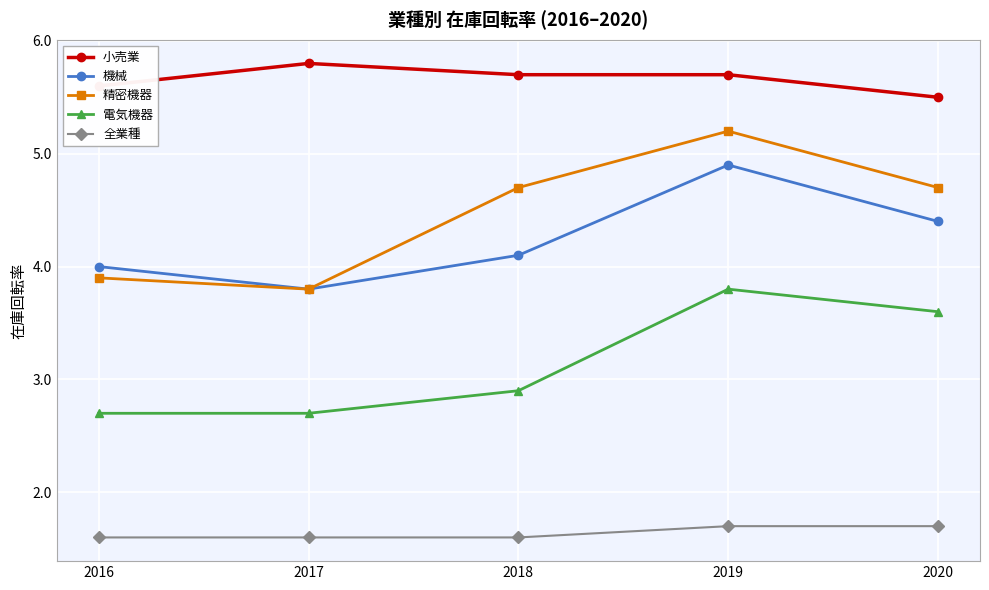

Which series has the largest range (max minus min)?

精密機器